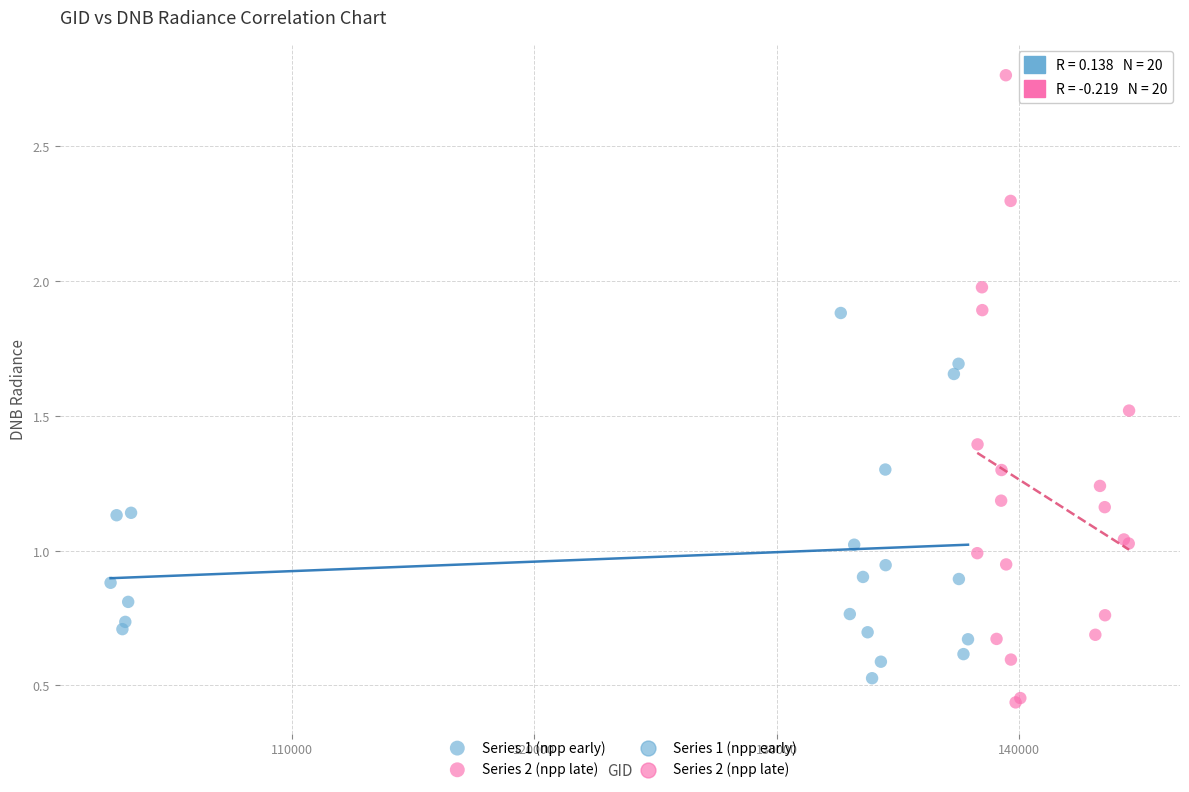

Which series has the largest Y range (max minus min)?

Series 2 (npp late)